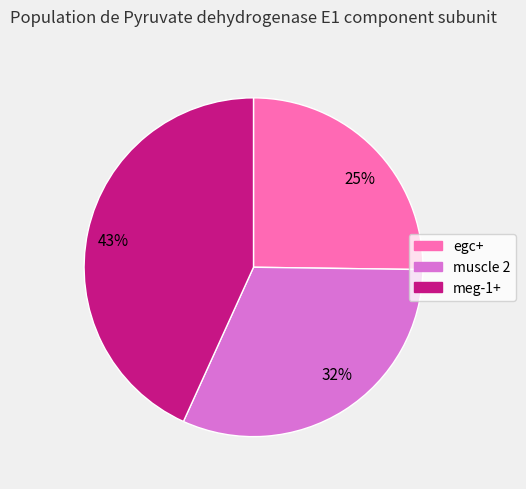

Is there a majority slice in this chart?

No